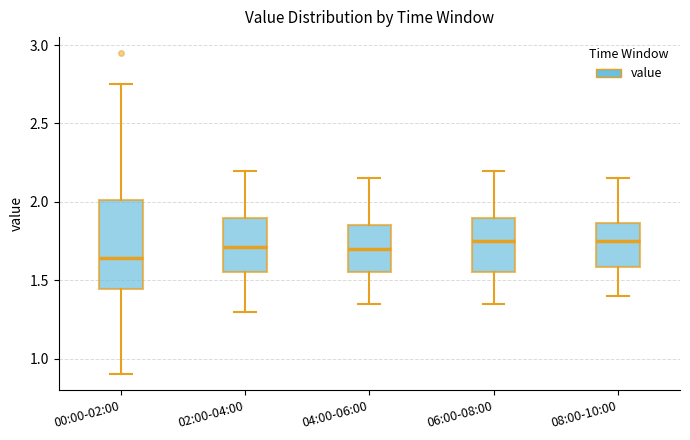

Where does the lower whisker of the box for 00:00-02:00 end on the y-axis? The values are not printed on the chart, so give them approximately, as read against the axis.

0.90